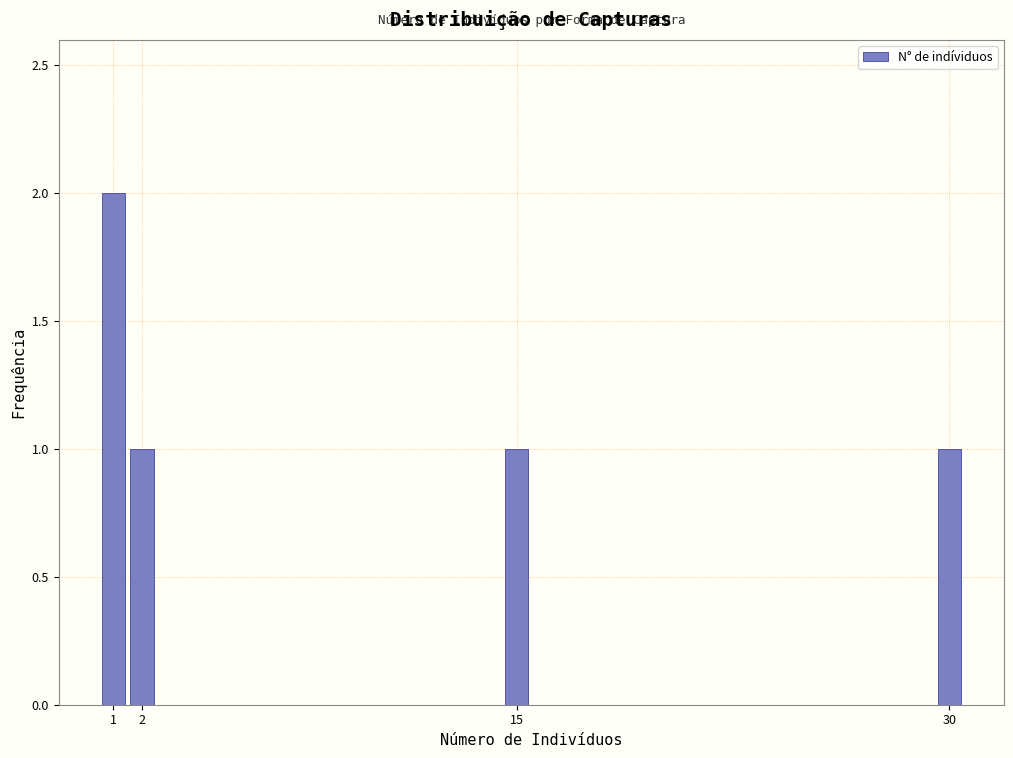

Reading left to right, extract all data points from this chart.

1=2	2=1	15=1	30=1